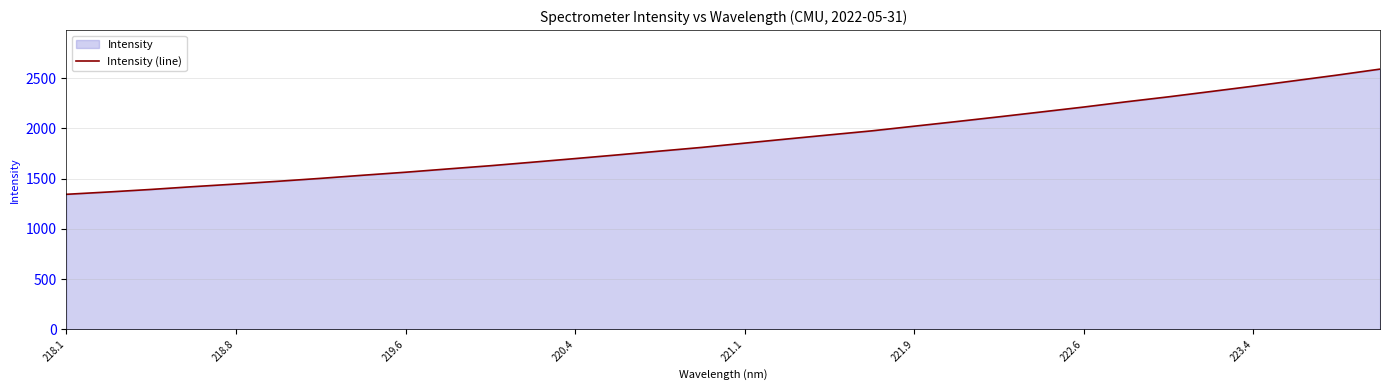

True or false: the data shows 702.9 at 220.4.

False